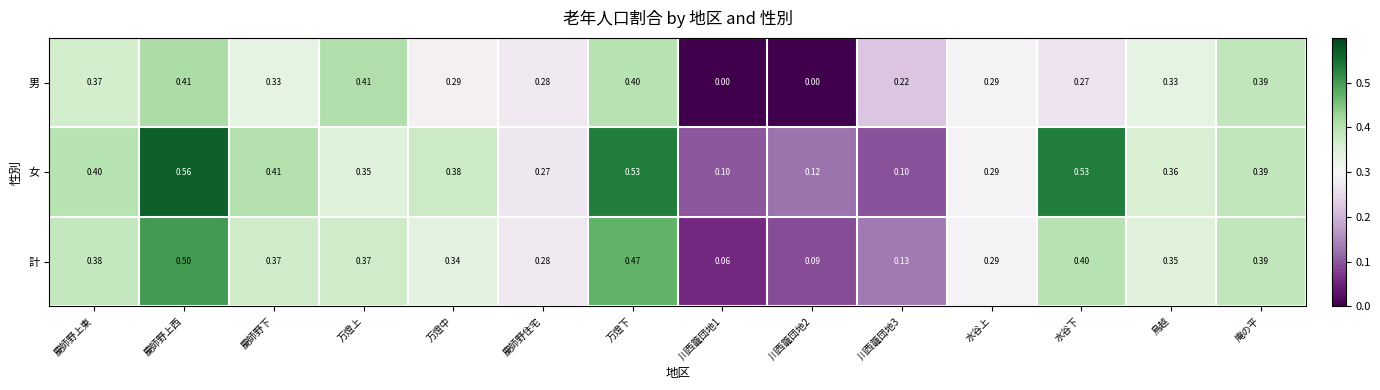

Which category has the highest value in the 女 series?

慶師野上西